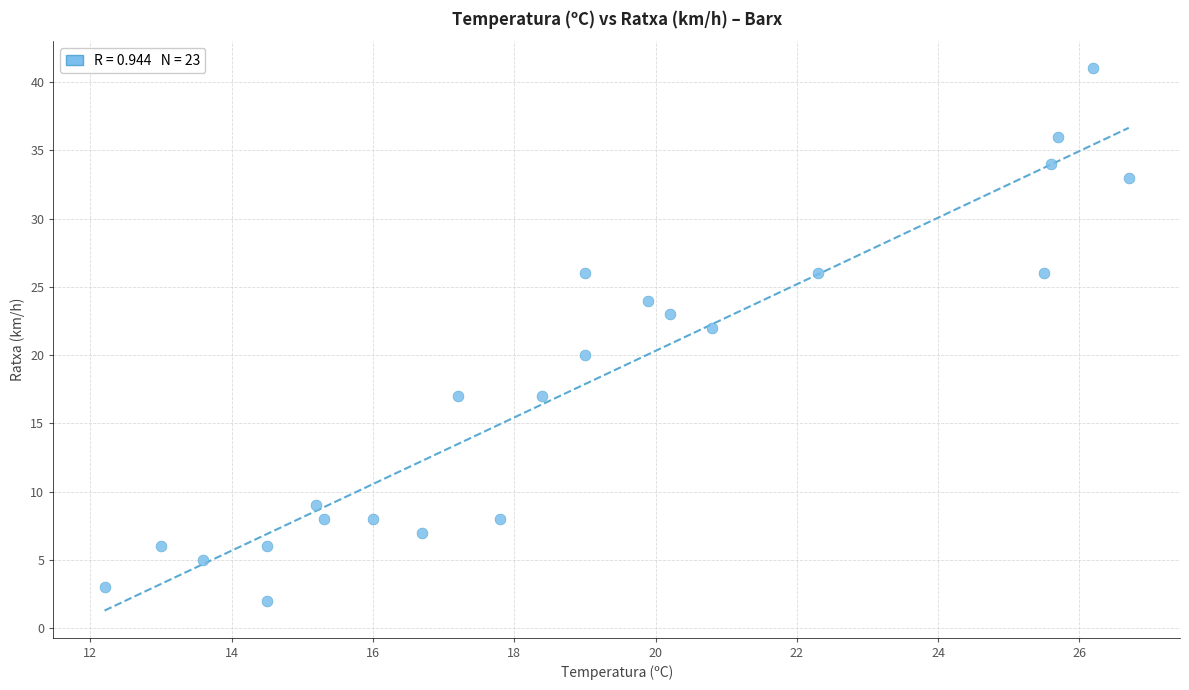

What is the range of Y values (max minus min)?

39